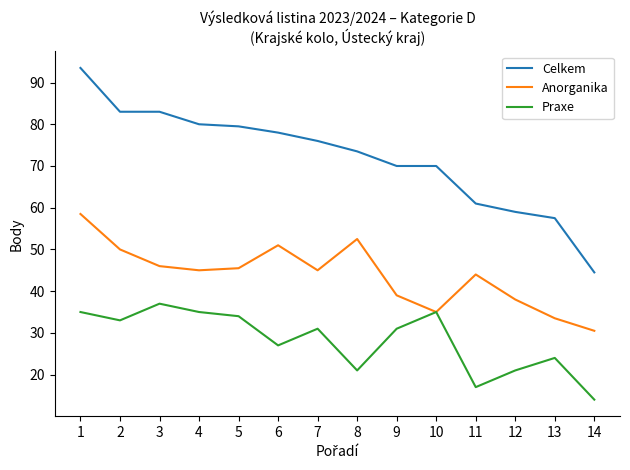

What is the difference between the second highest and second lowest values in the Anorganika series?

19.0